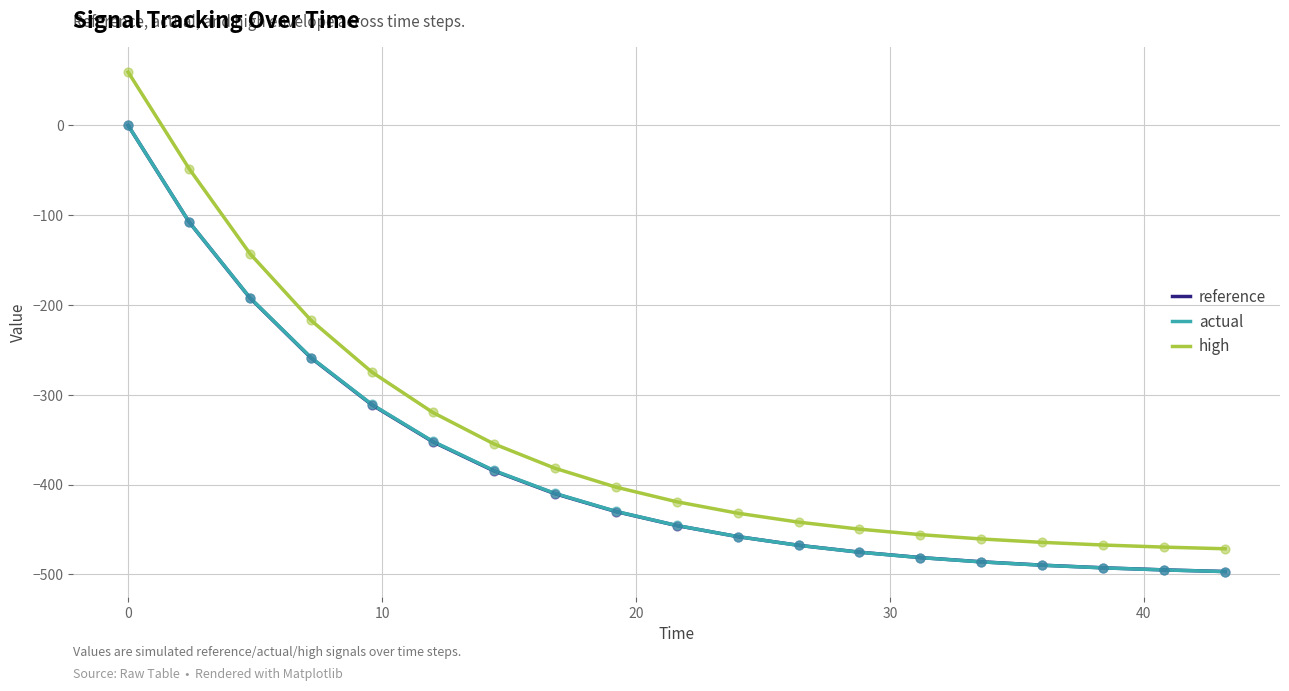

Which series has the widest spread of values?

high